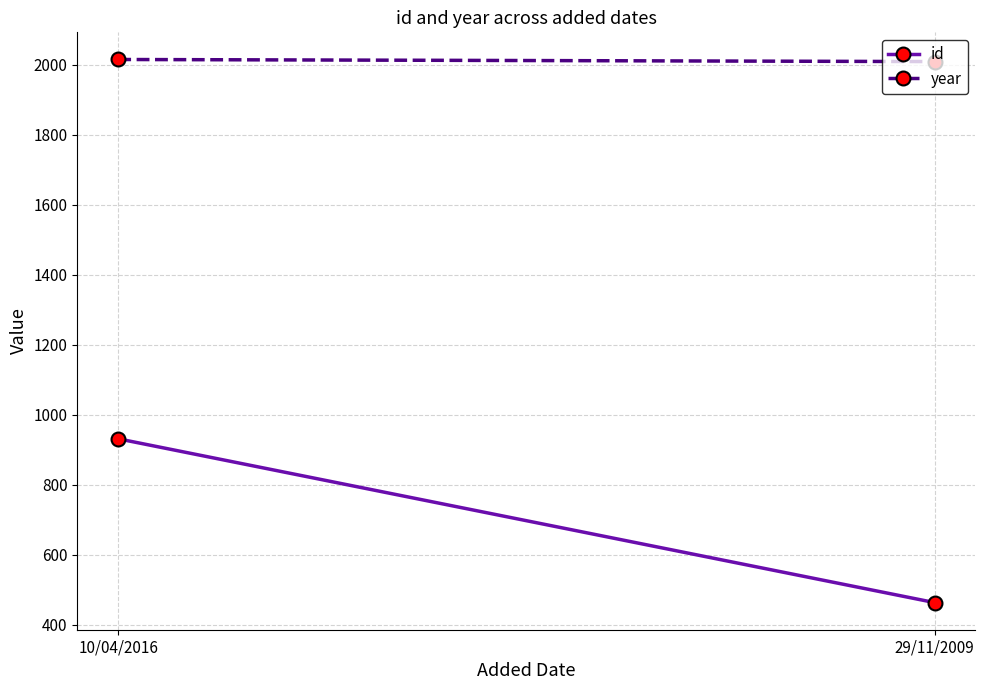

What is the sum of all id values?

1394